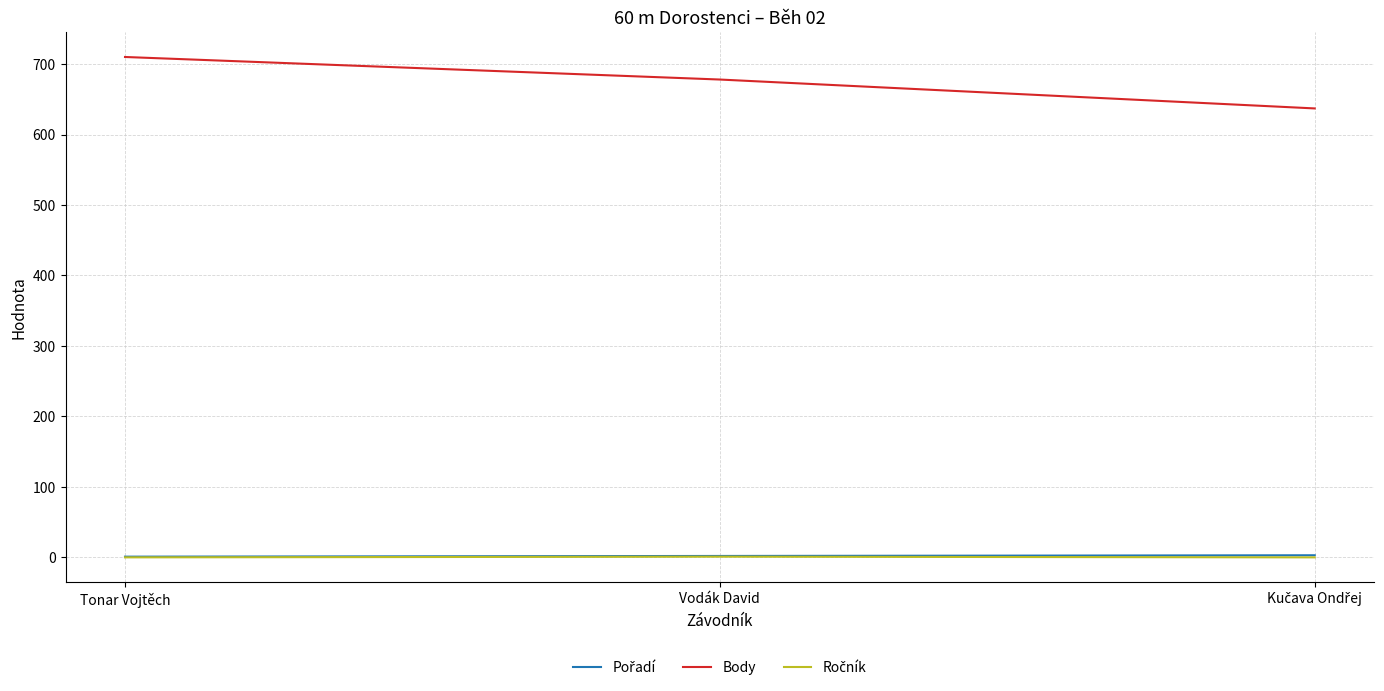

Which series has the largest range (max minus min)?

Body